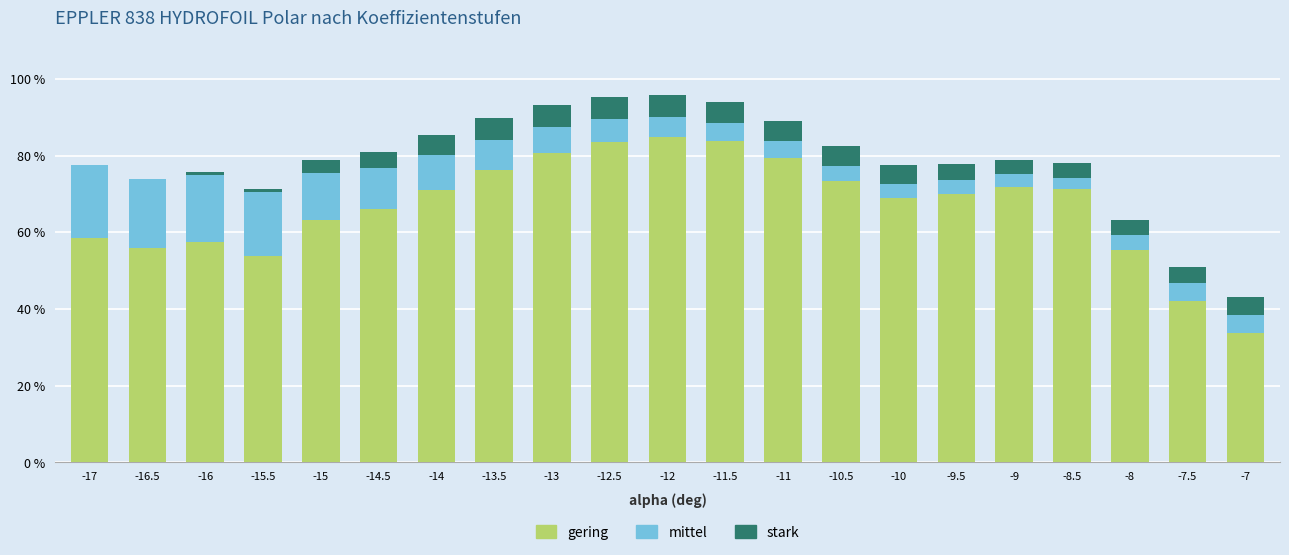

At -15, list the series in order from largest to smallest.

gering, mittel, stark